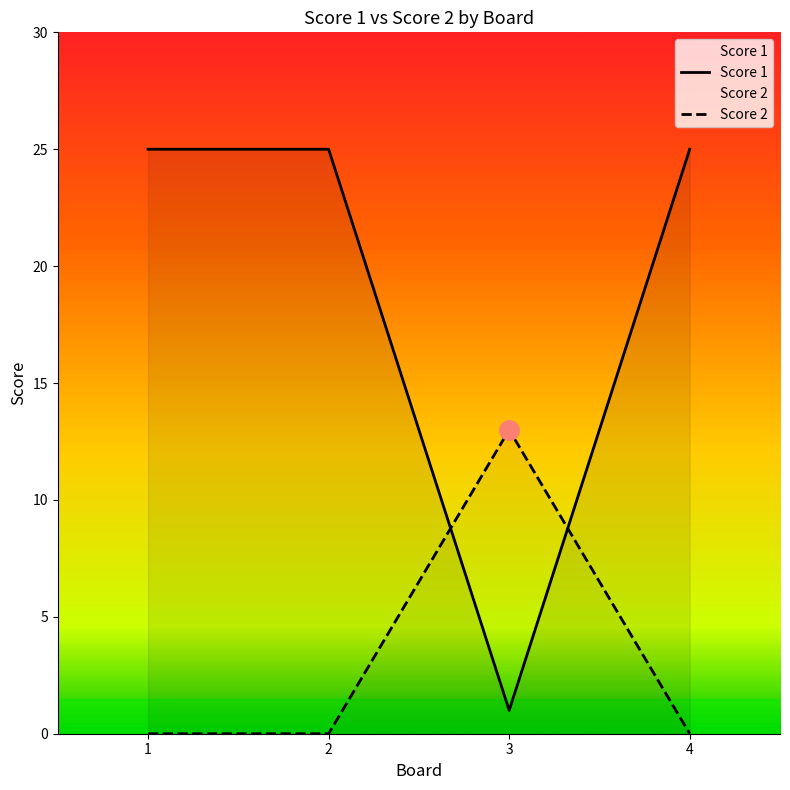

Rank the series at 2 from highest to lowest value.

Score 1, Score 2